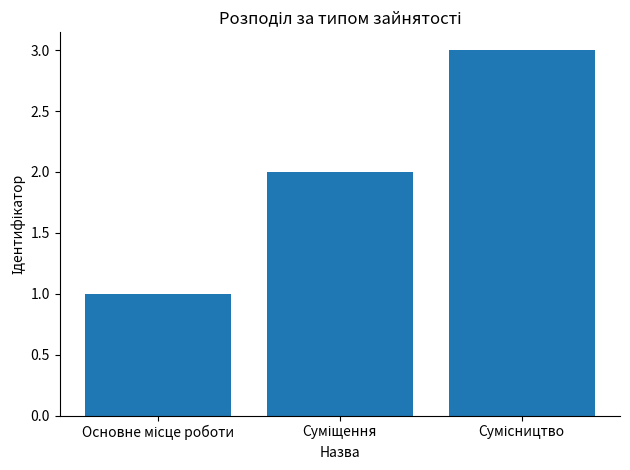

What is the greatest value displayed?

3